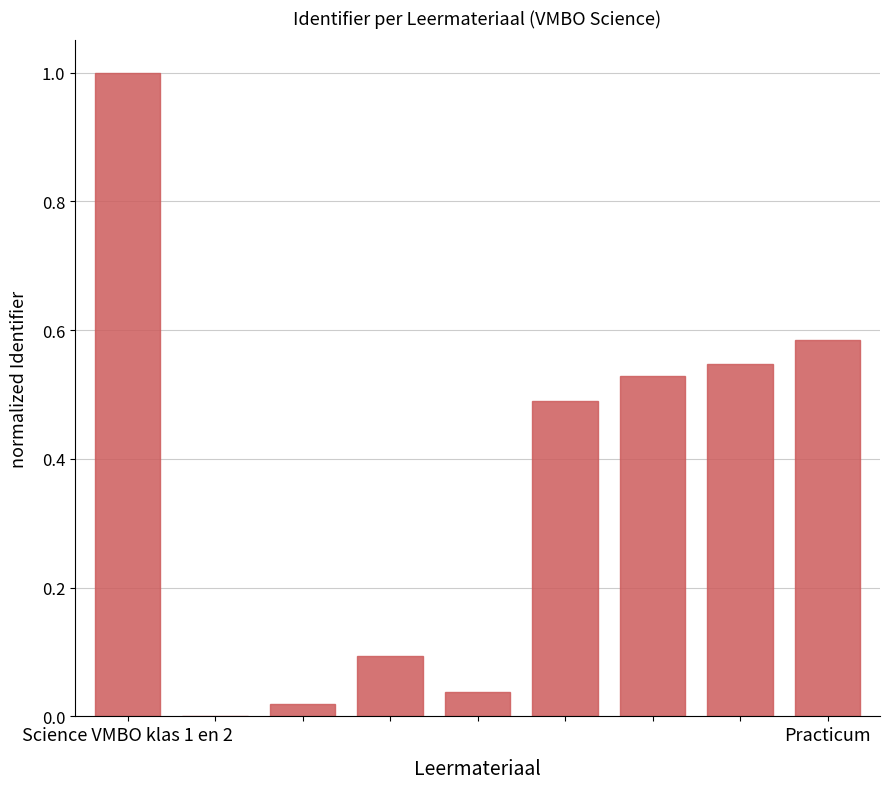

What is the maximum value shown in the chart?

1.0